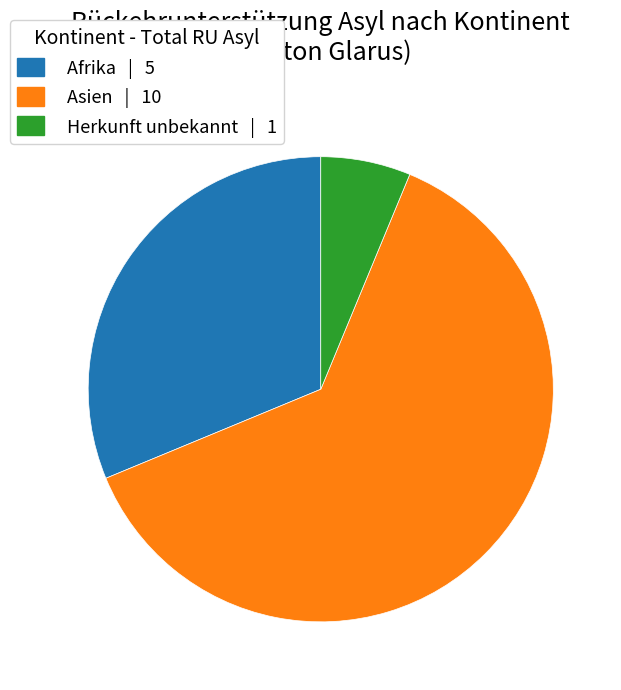

Approximately how many times larger is the value at Afrika | 5 compared to Herkunft unbekannt | 1?

5.0